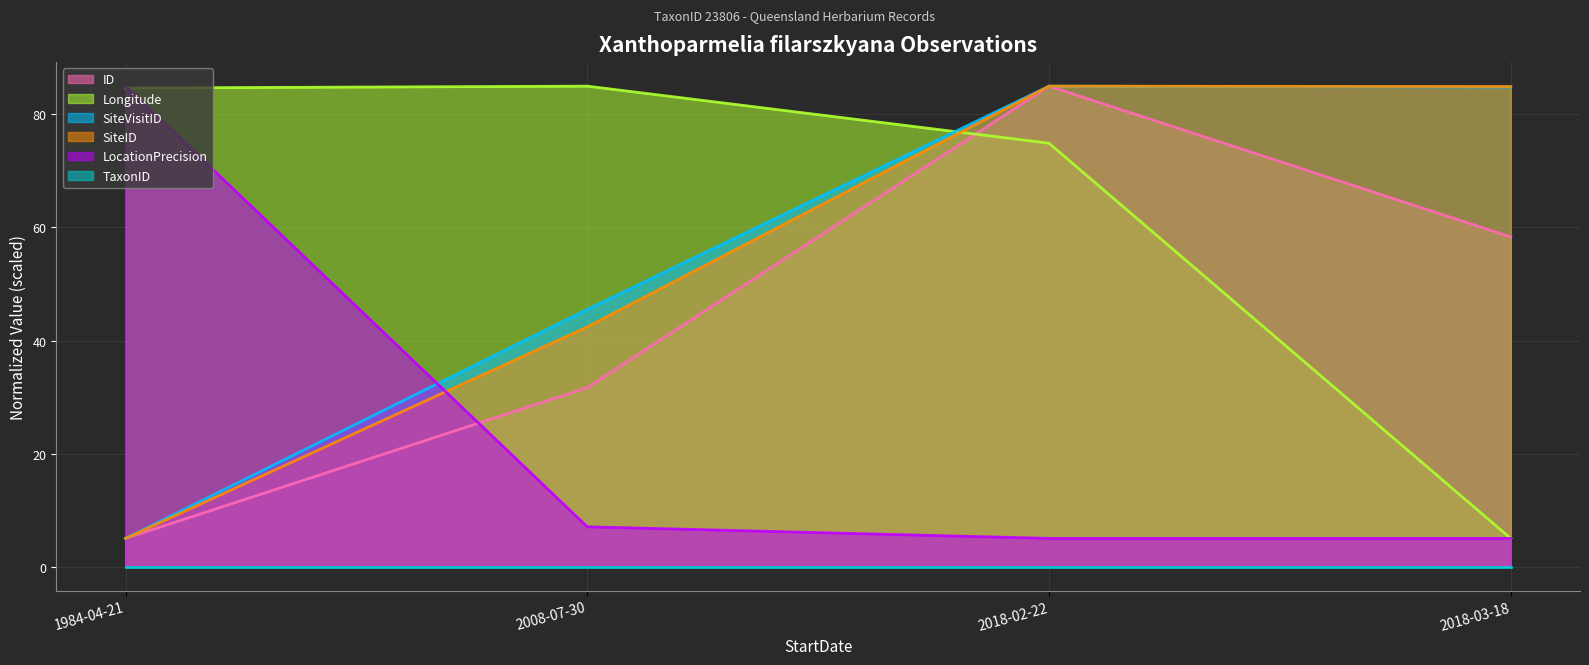

True or false: ID has more than 1 points higher than both neighbors.

False